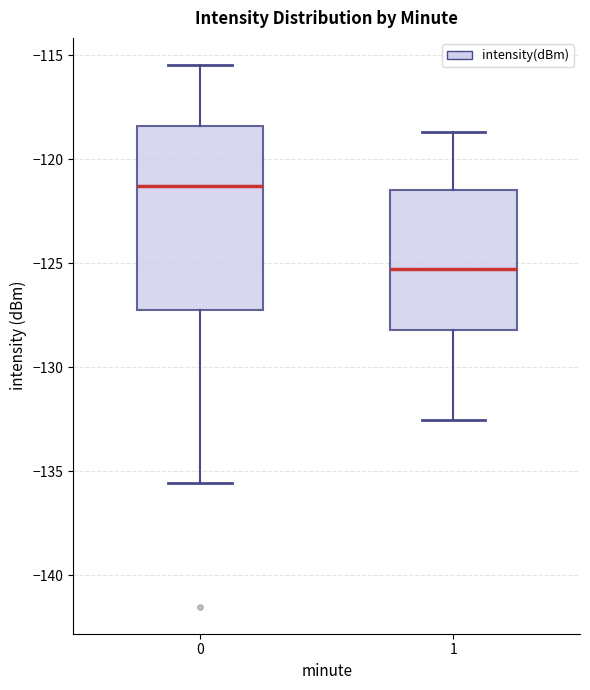

Reading left to right, read every box against the y-axis: the position of its median line, the range the box covers, and the ends of its whiskers. The values are not printed on the chart, so give them approximately, as read against the axis.

0: median -121.5, box -127.0 to -118.5, whiskers -135.5 to -115.5
1: median -125.5, box -128.0 to -121.5, whiskers -132.5 to -118.5